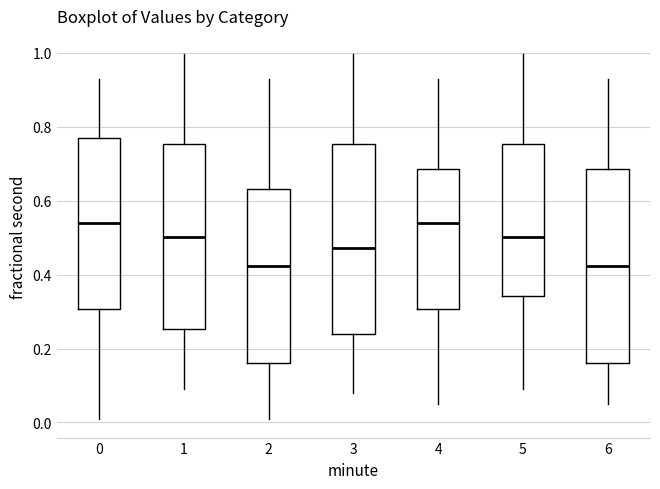

Reading left to right, read every box against the y-axis: the position of its median line, the range the box covers, and the ends of its whiskers. The values are not printed on the chart, so give them approximately, as read against the axis.

0: median 0.54, box 0.30 to 0.76, whiskers 0.00 to 0.92
1: median 0.50, box 0.26 to 0.76, whiskers 0.10 to 1.00
2: median 0.42, box 0.16 to 0.64, whiskers 0.00 to 0.92
3: median 0.48, box 0.24 to 0.76, whiskers 0.08 to 1.00
4: median 0.54, box 0.30 to 0.68, whiskers 0.04 to 0.92
5: median 0.50, box 0.34 to 0.76, whiskers 0.10 to 1.00
6: median 0.42, box 0.16 to 0.68, whiskers 0.04 to 0.92